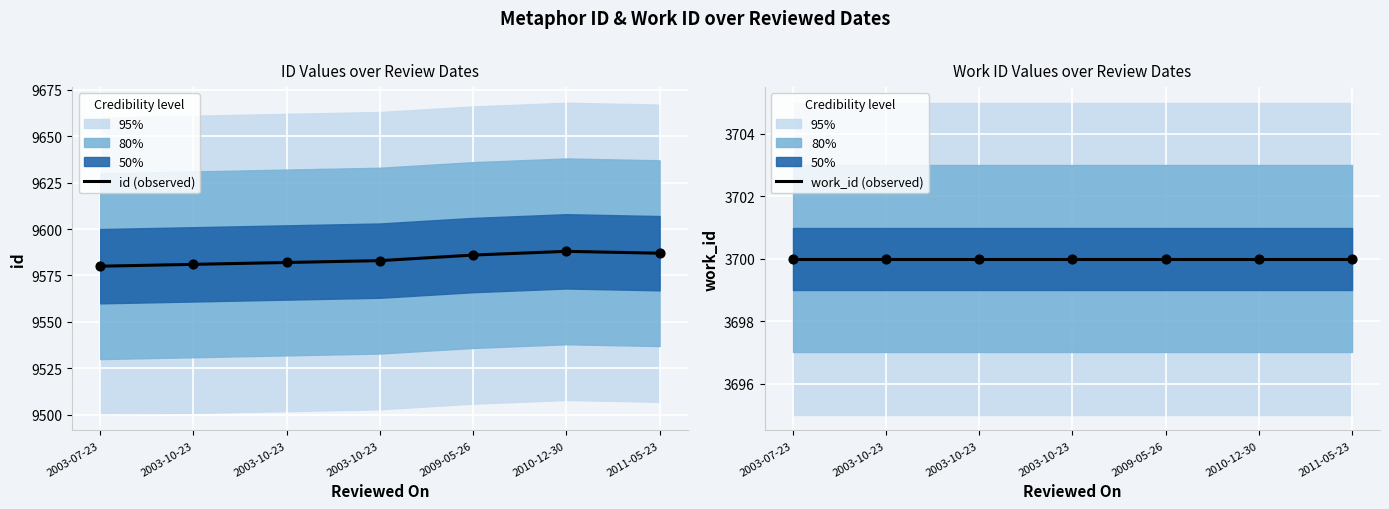

Which series has the largest total across all categories?

id (observed)